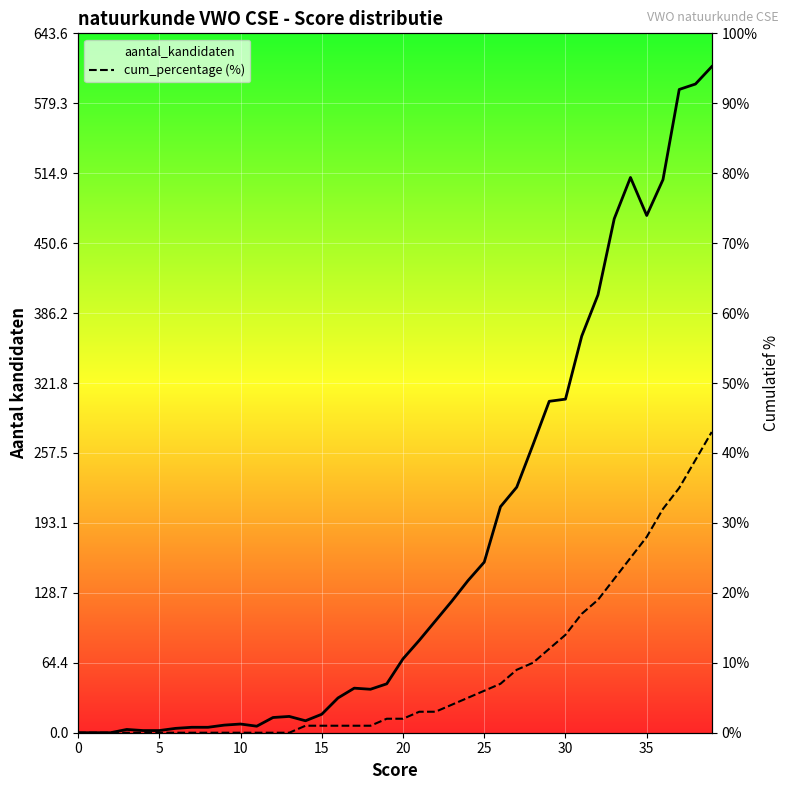

True or false: aantal_kandidaten has a value of 65.6 at 24.

False